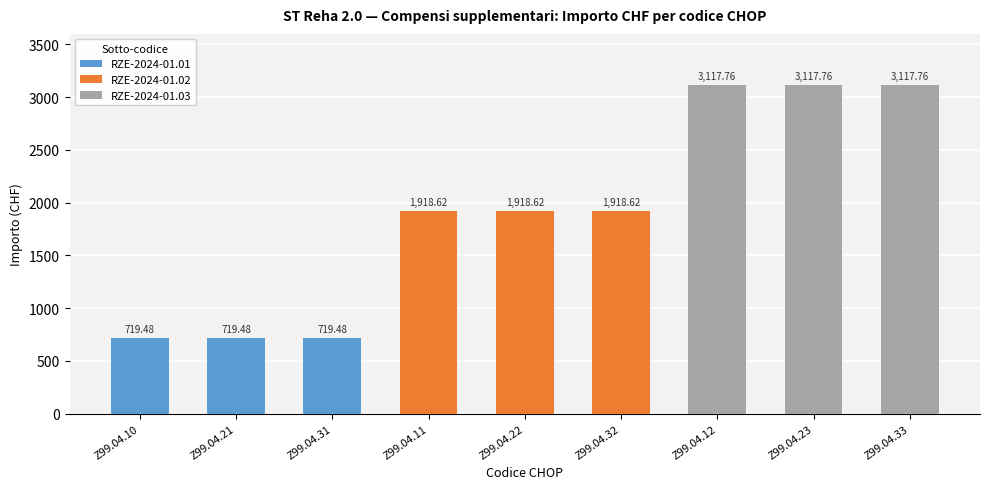

Where does the data first go above 1918?

Z99.04.11